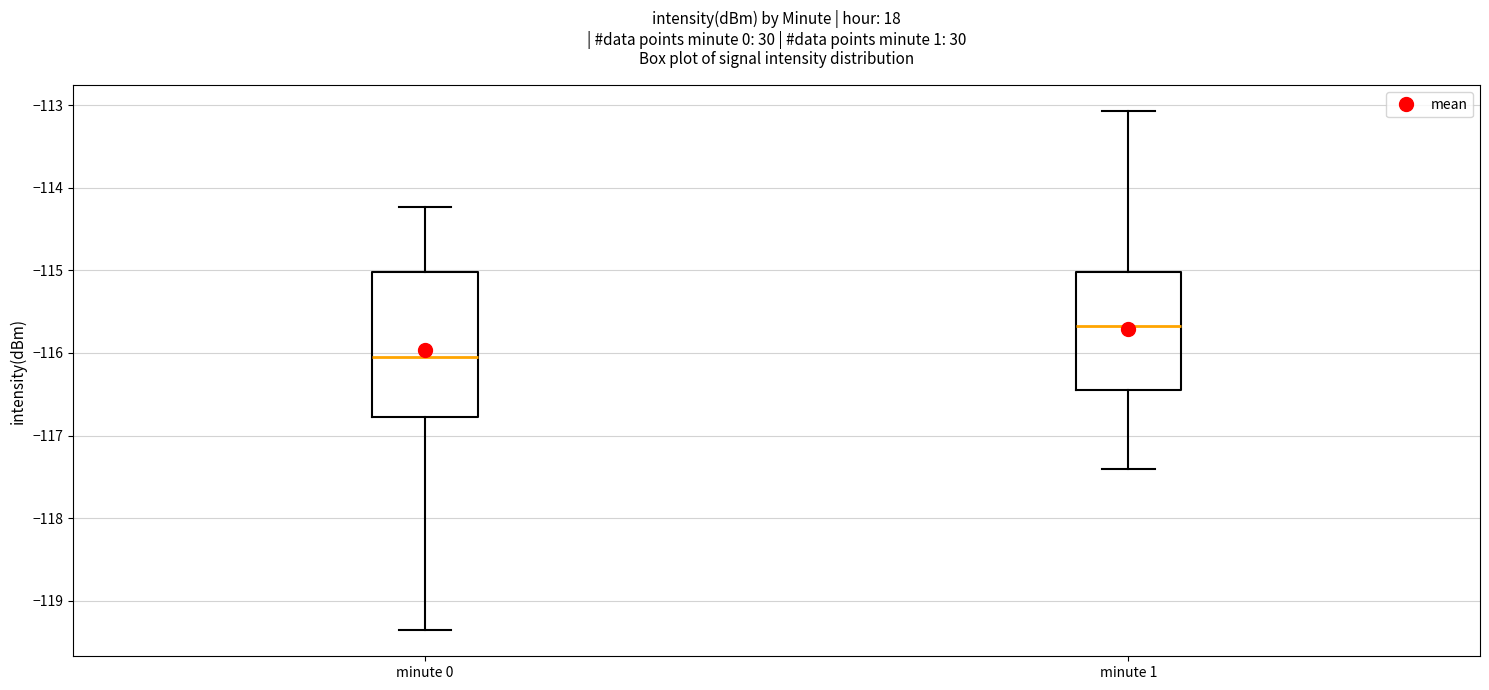

Where is the upper edge of the box for minute 0 on the y-axis? The values are not printed on the chart, so give them approximately, as read against the axis.

-115.0